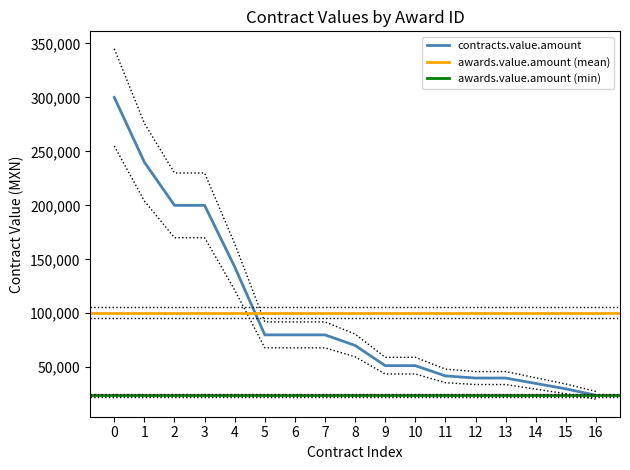

Is it true that contracts.value.amount equals 300000 at 0?

True